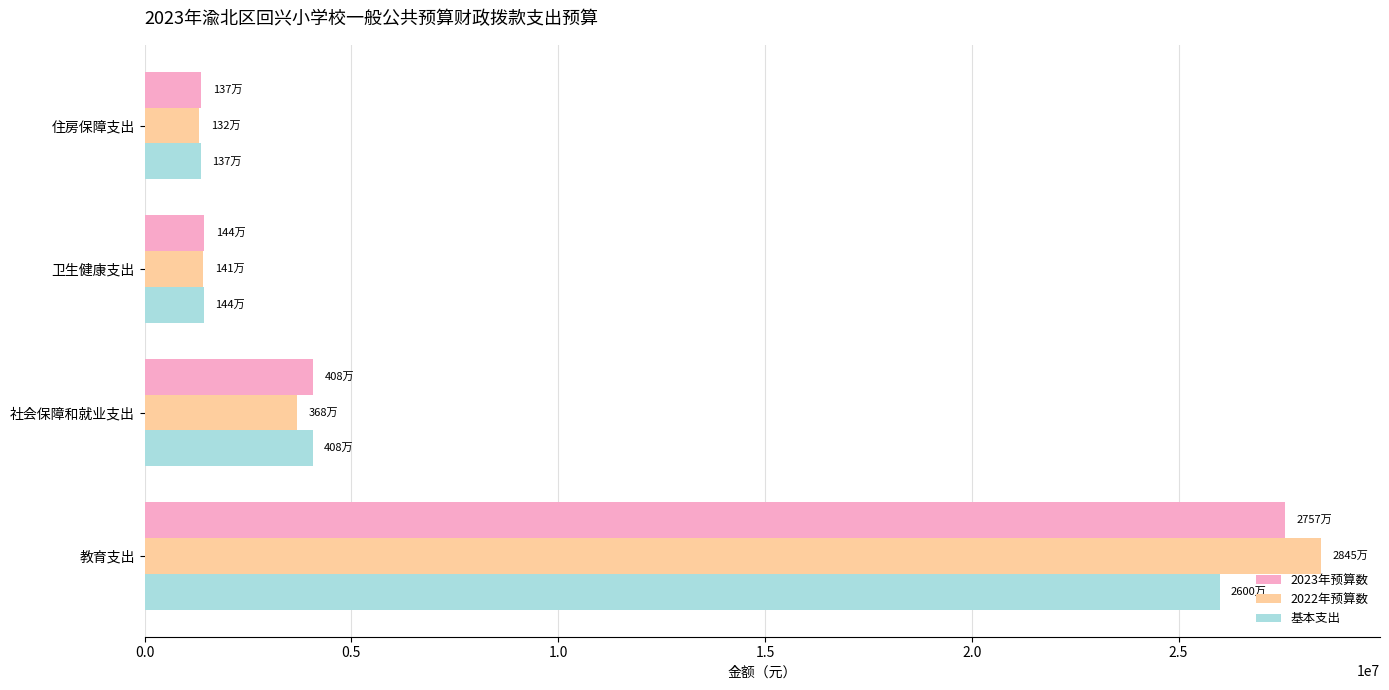

What is the sum of the 2022年预算数 values at 教育支出 and 住房保障支出?

29770178.1